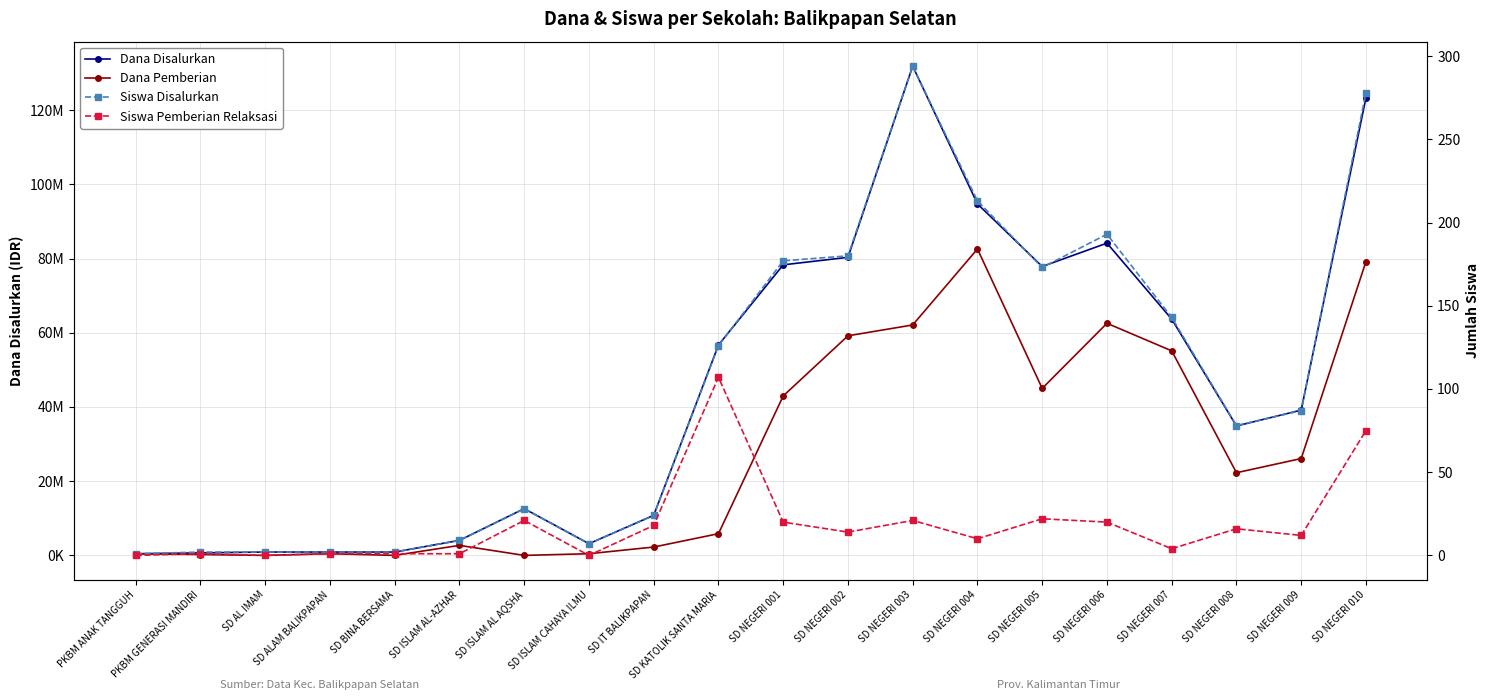

What is the total value across all series at SD NEGERI 004?

177300223